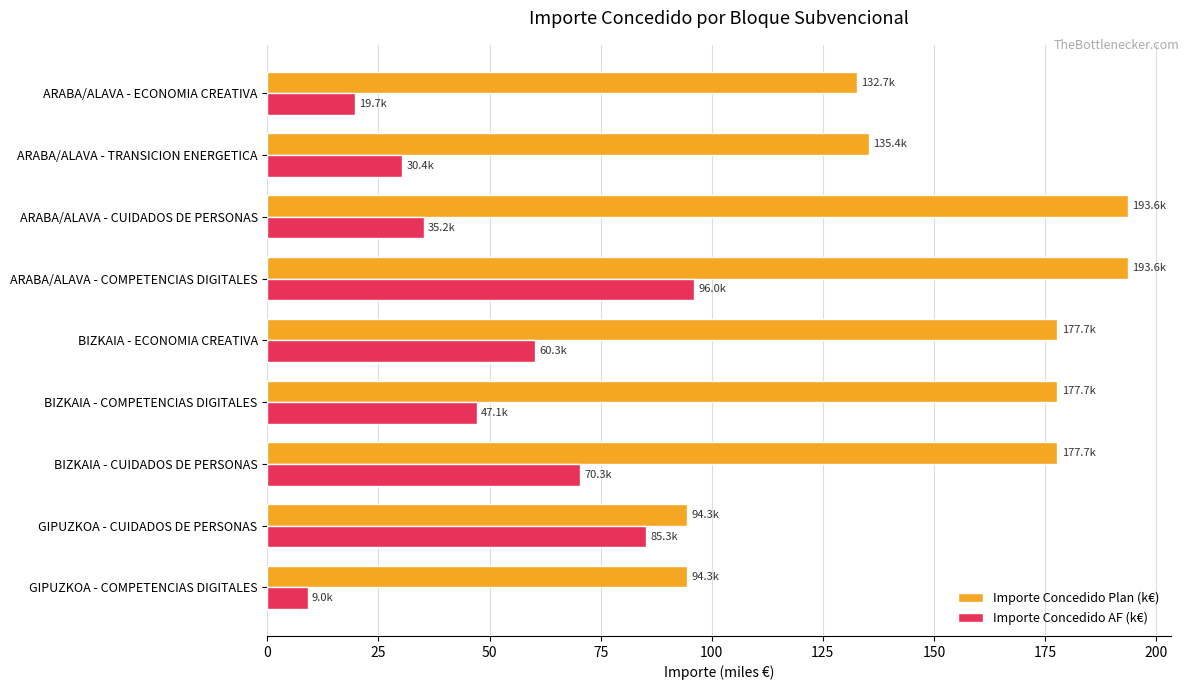

Read the Importe Concedido Plan (k€) value at ARABA/ALAVA - TRANSICION ENERGETICA.

135.4